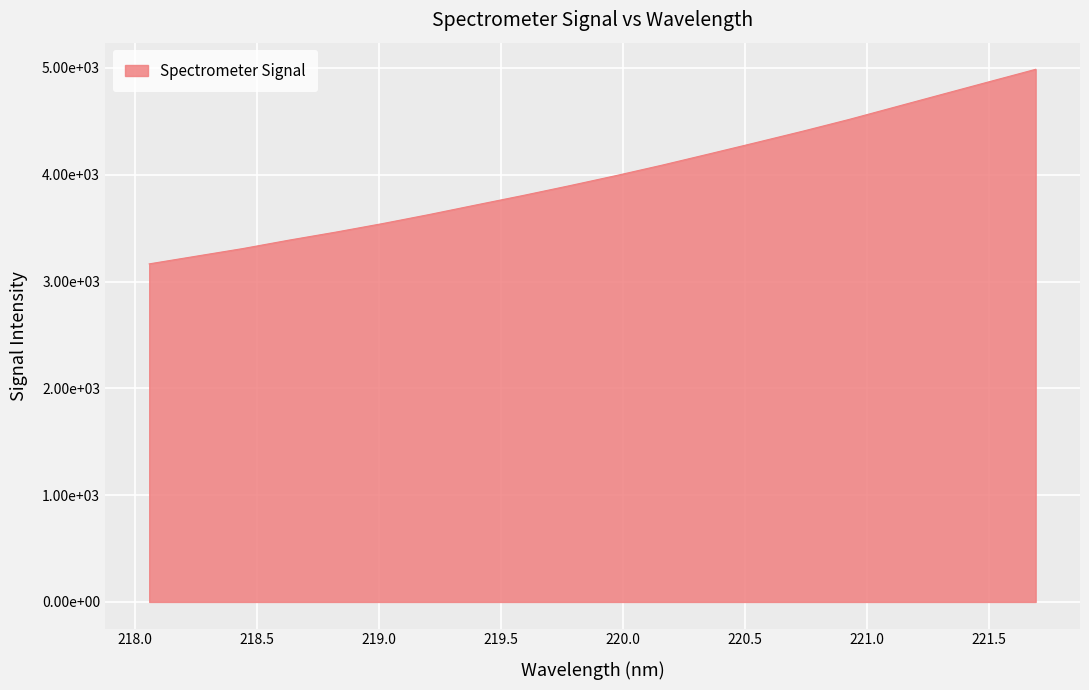

Does the chart have visible grid lines?

Yes